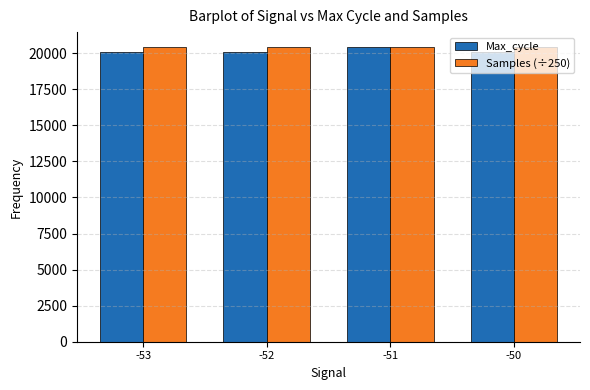

How many groups of bars are there?

4